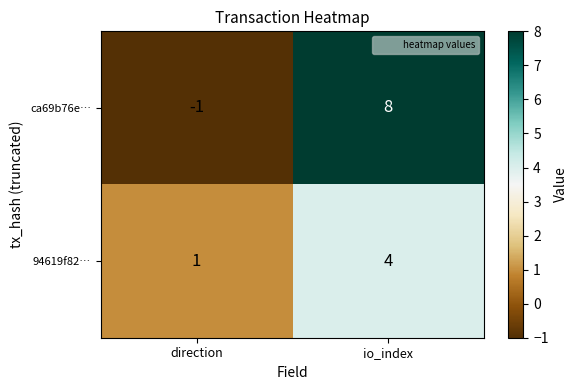

How many data points in ca69b76e… are less than 8?

1